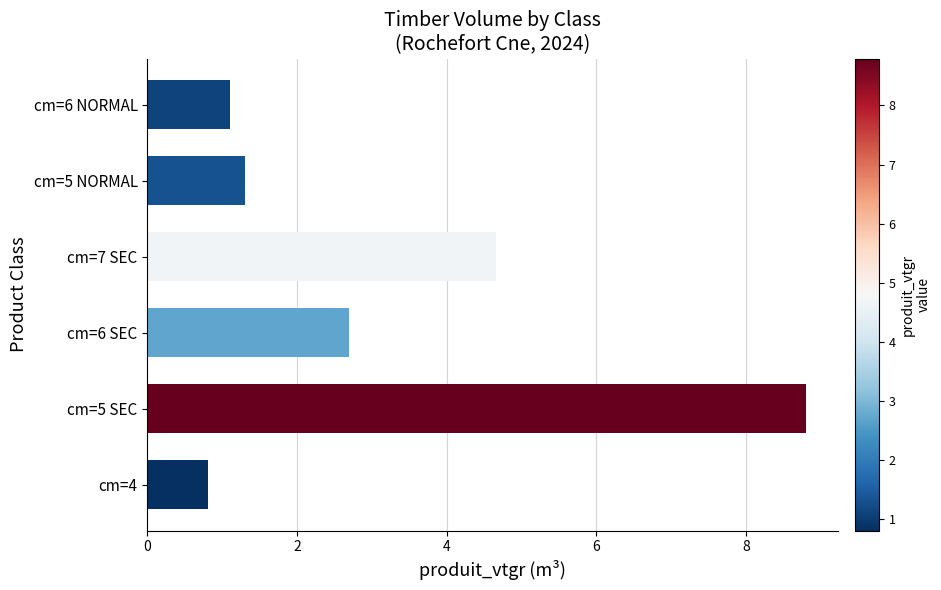

What is the smallest value displayed?

0.8